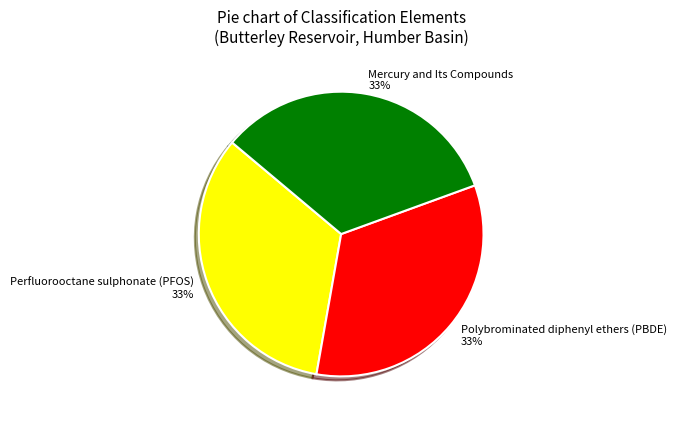

How many slices are in this pie chart?

3